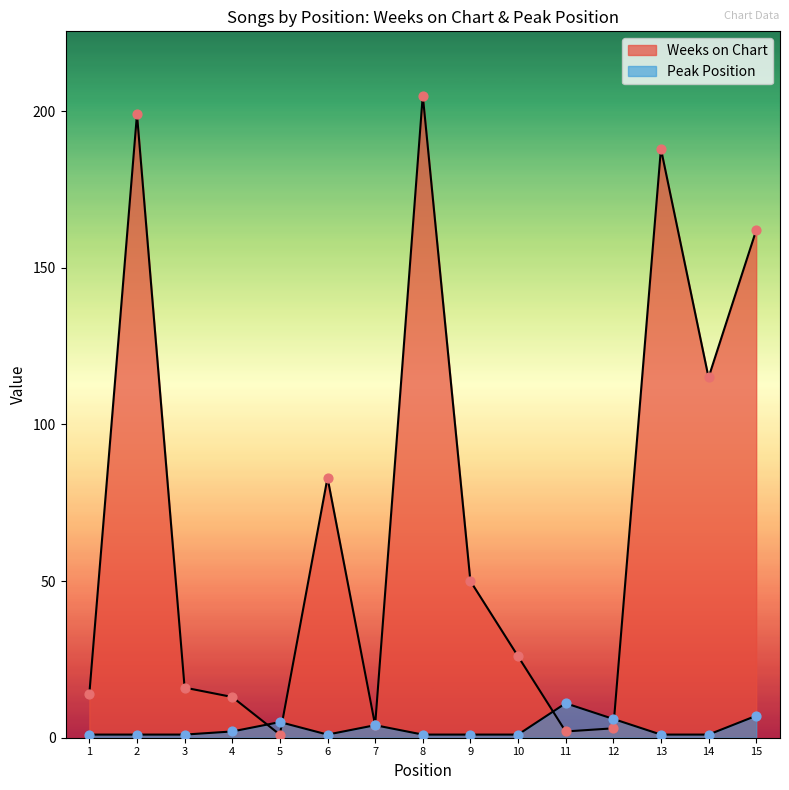

Is the value of Weeks on Chart at 1 greater than the value of Peak Position at 13?

Yes